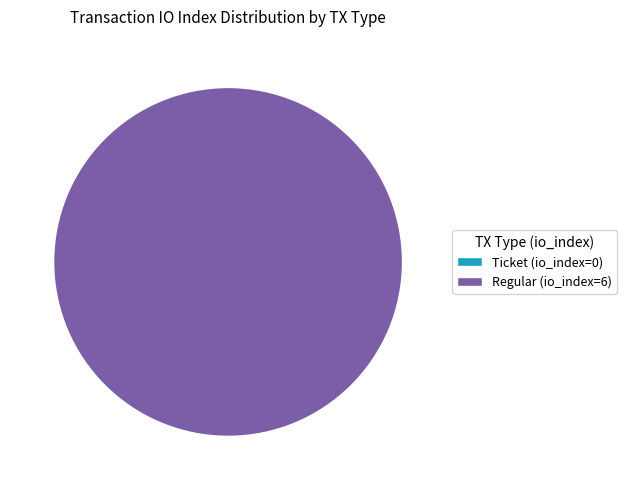

To the nearest percent, what is the difference between the Ticket (io_index=0) and Regular (io_index=6) slice percentages?

100%